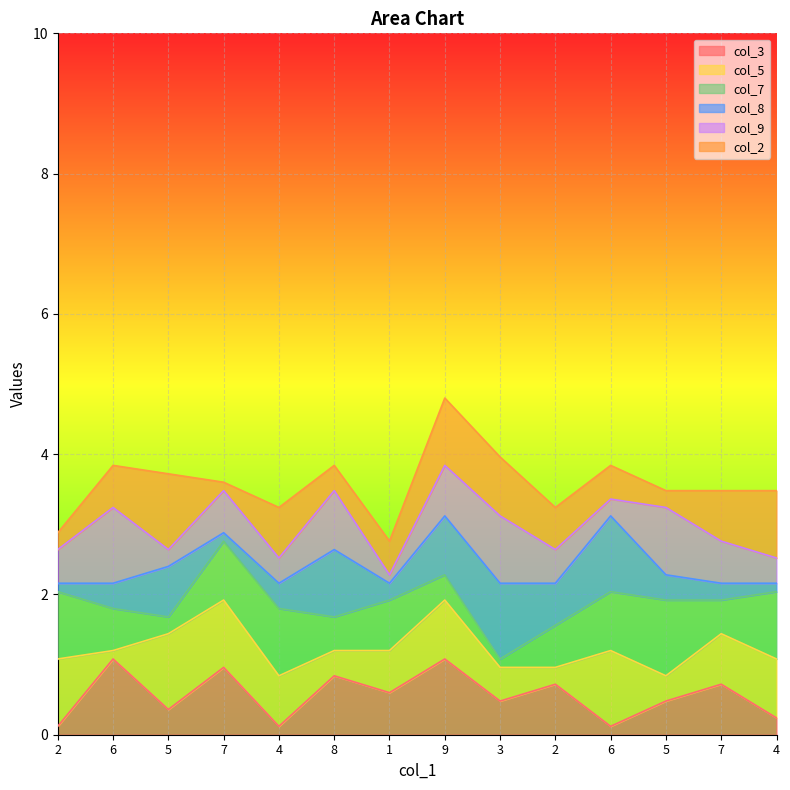

Count the number of data series in this chart.

6